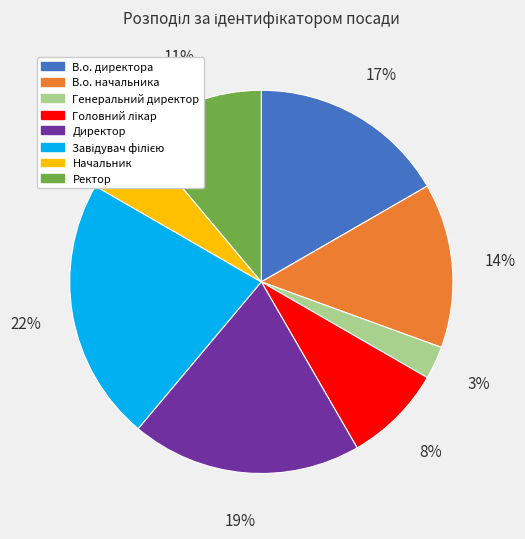

Is there a majority slice in this chart?

No